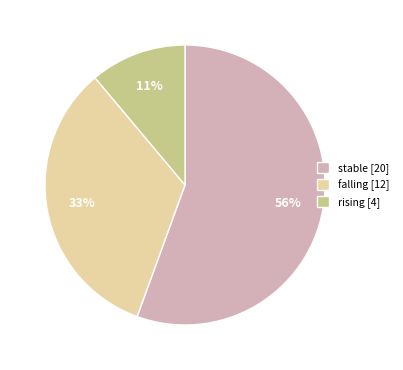

How many segments does this pie chart have?

3